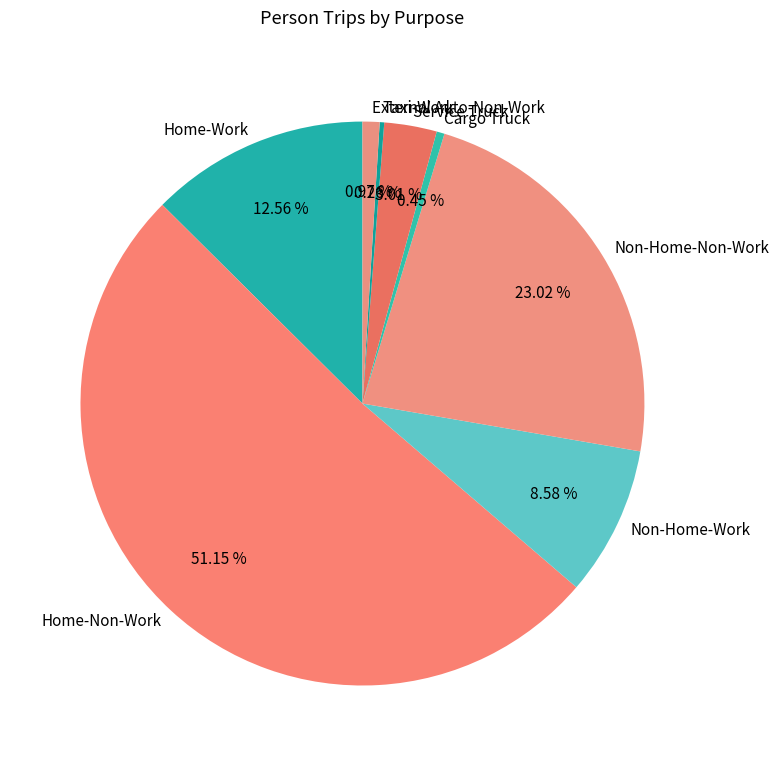

To the nearest percent, what portion does Home-Work represent?

13%